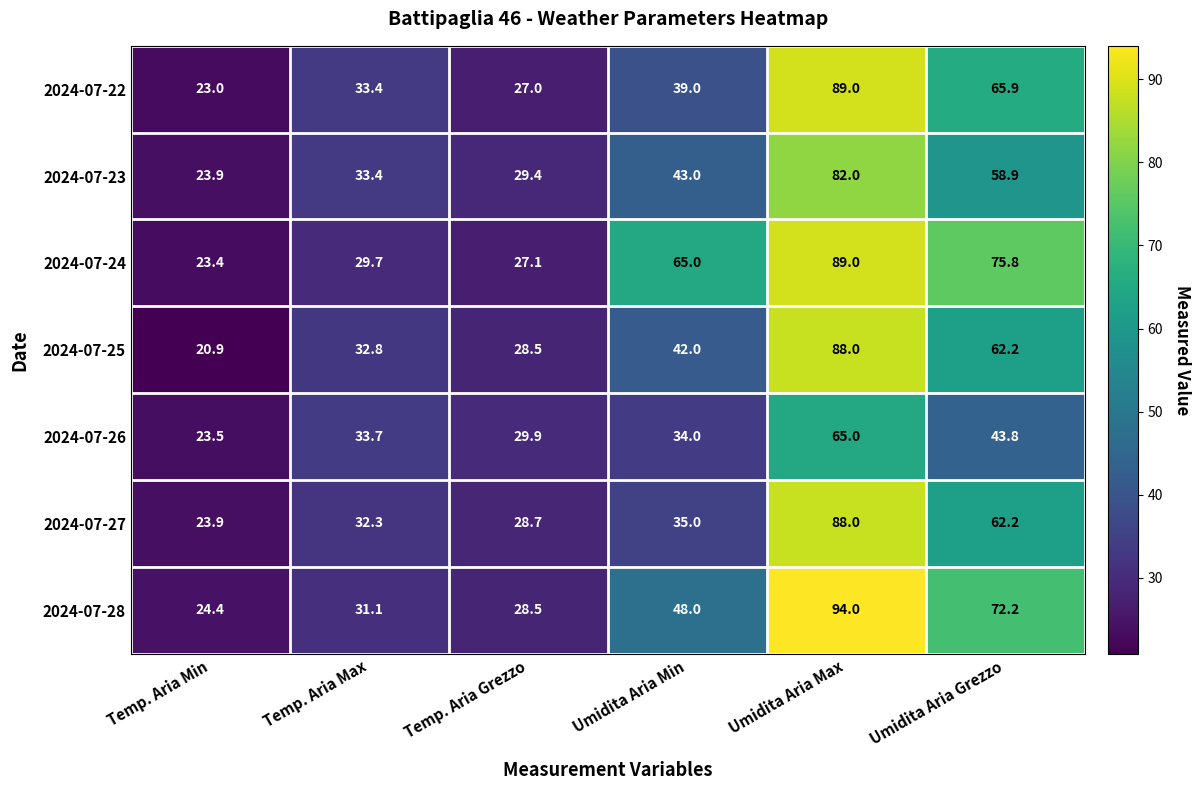

At which category is the sum across all series the highest?

Umidita Aria Max